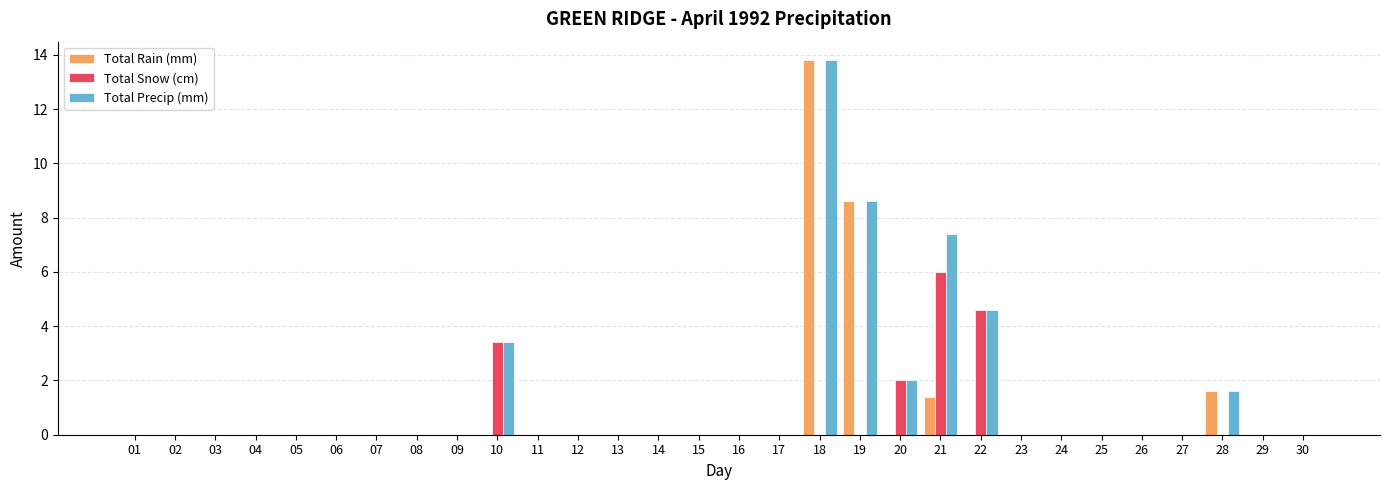

Is it true that Total Rain (mm) equals 0.0 at 29?

True